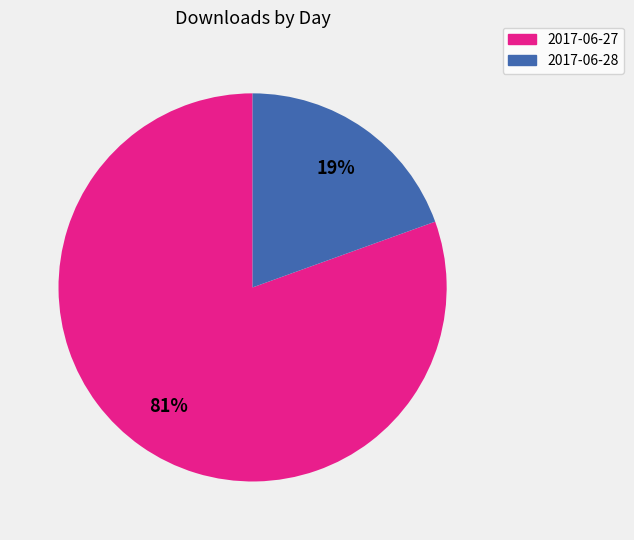

To the nearest percent, what is the average slice percentage?

50%